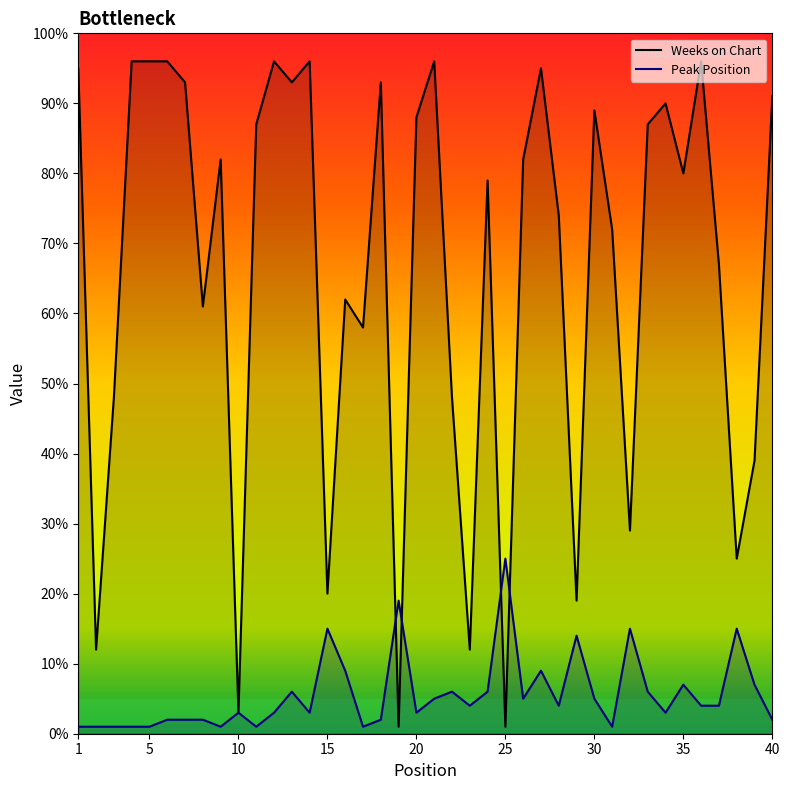

Rank the series by their maximum value, from lowest to highest.

Peak Position, Weeks on Chart